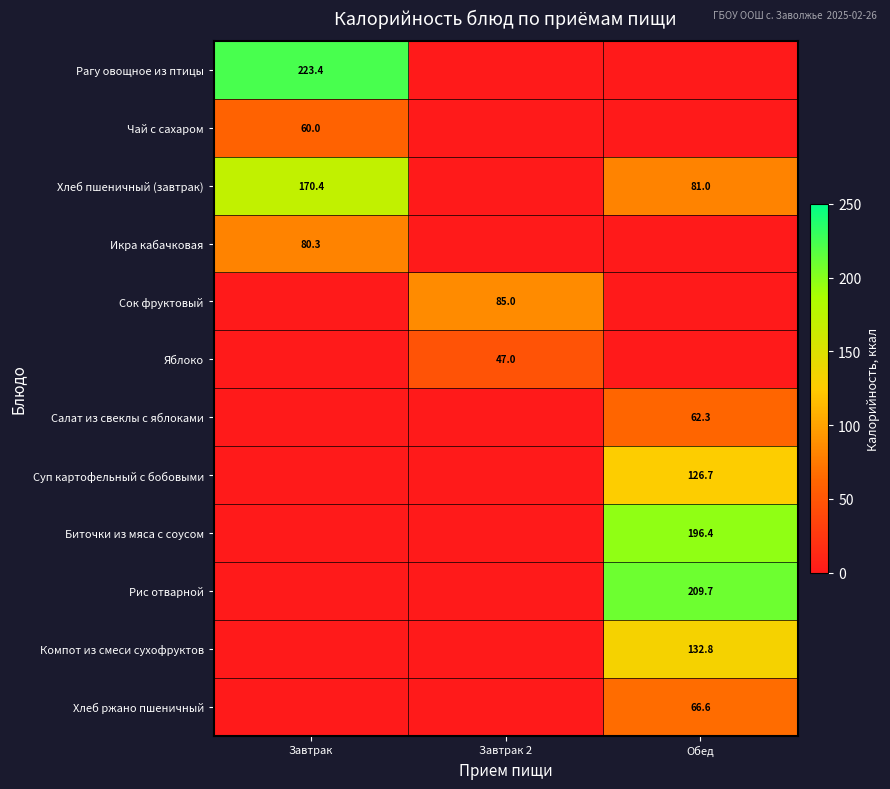

The value of Сок фруктовый at Завтрак 2 is 85.0. True or false?

True